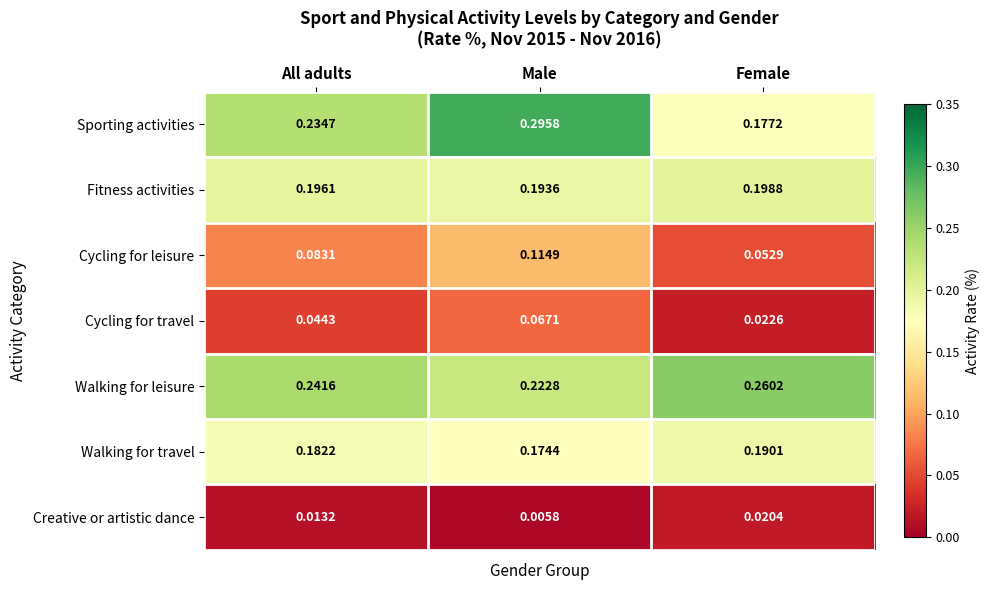

Rank the series by their maximum value, from lowest to highest.

Creative or artistic dance, Cycling for travel, Cycling for leisure, Walking for travel, Fitness activities, Walking for leisure, Sporting activities